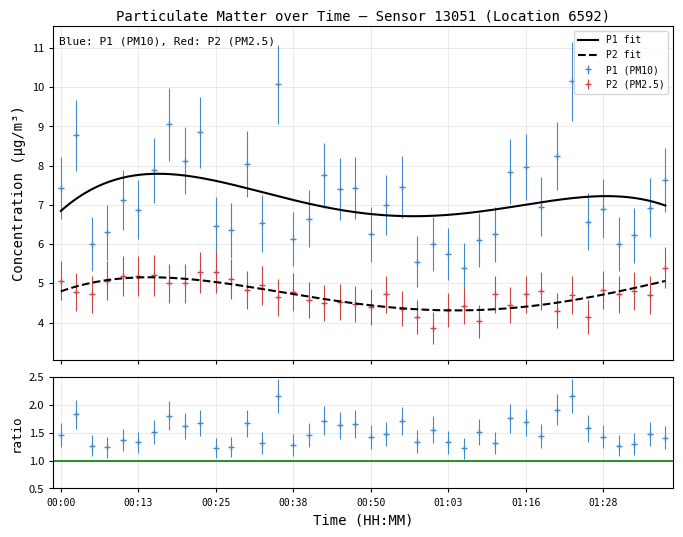

In P2, how many points are higher than both neighbors (excluding endpoints)?

11